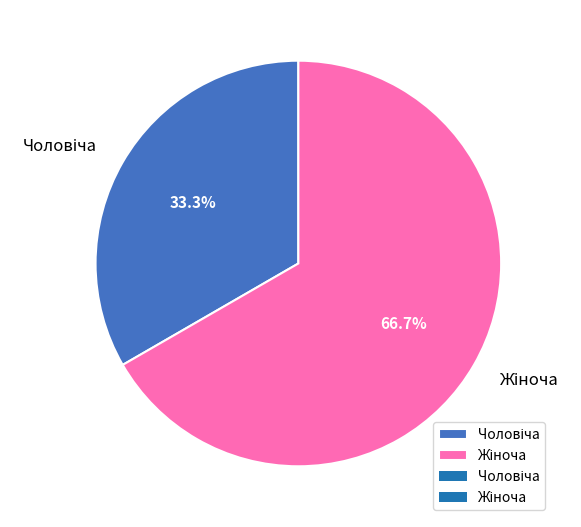

Does any single category account for the majority?

Yes